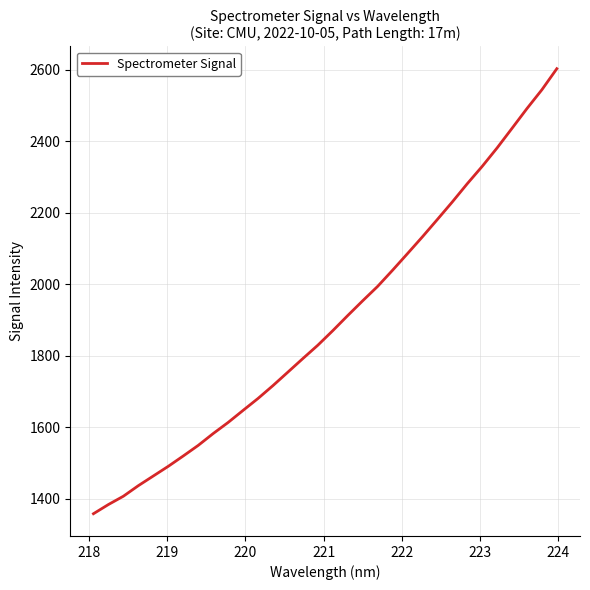

What is the difference between the maximum and minimum values?

1245.2